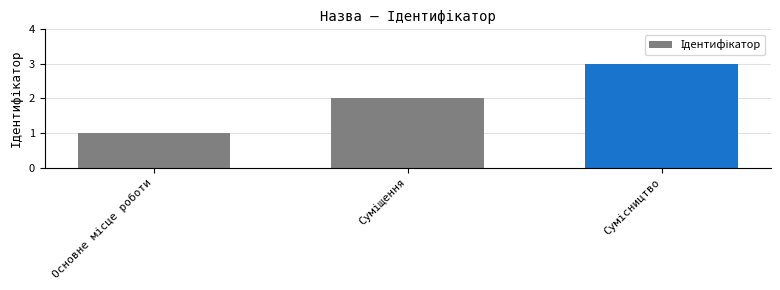

Count the values in the range 1 to 3.

3